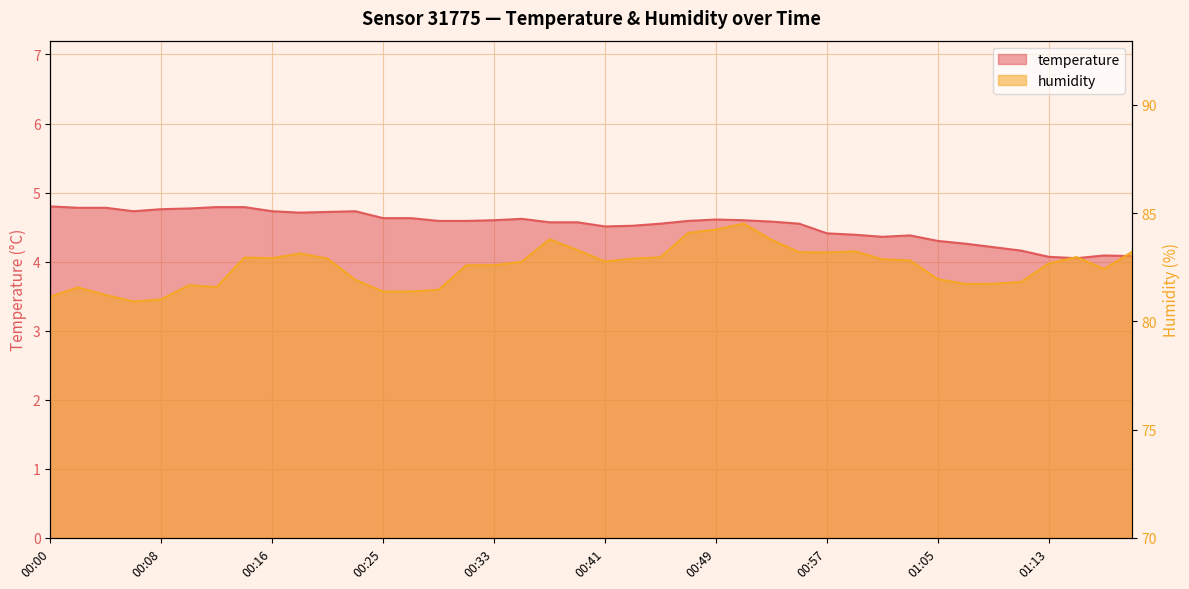

What is the spread (max minus min) of values at 00:20?

78.2